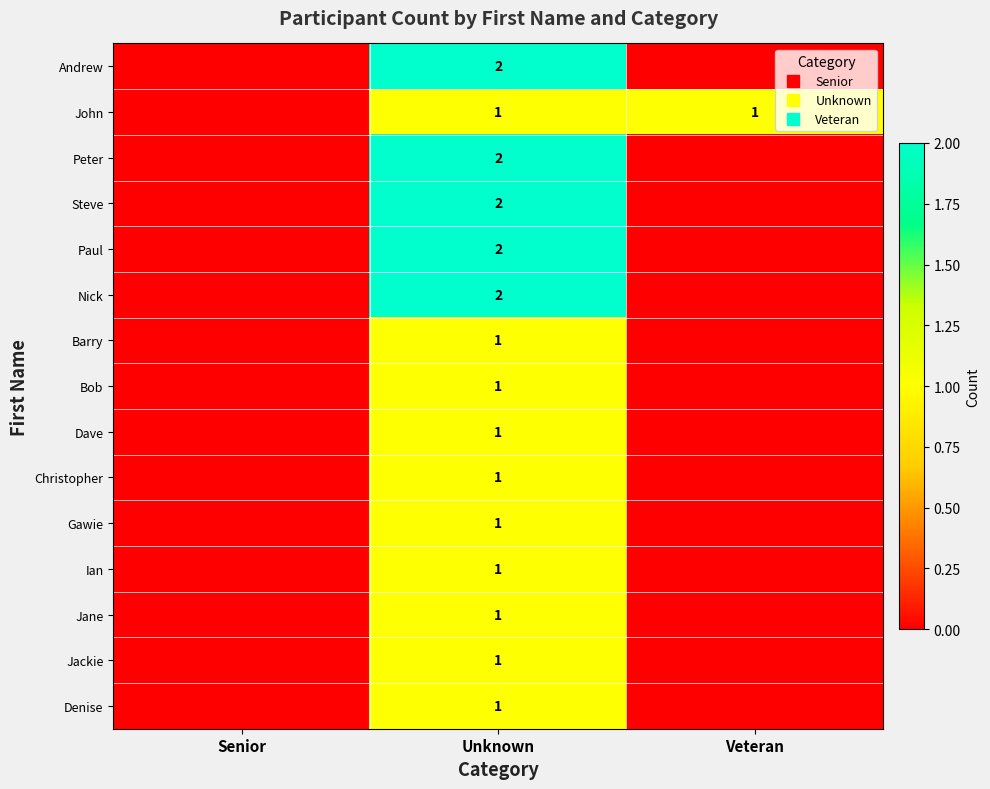

Which series has the largest total across all categories?

Andrew